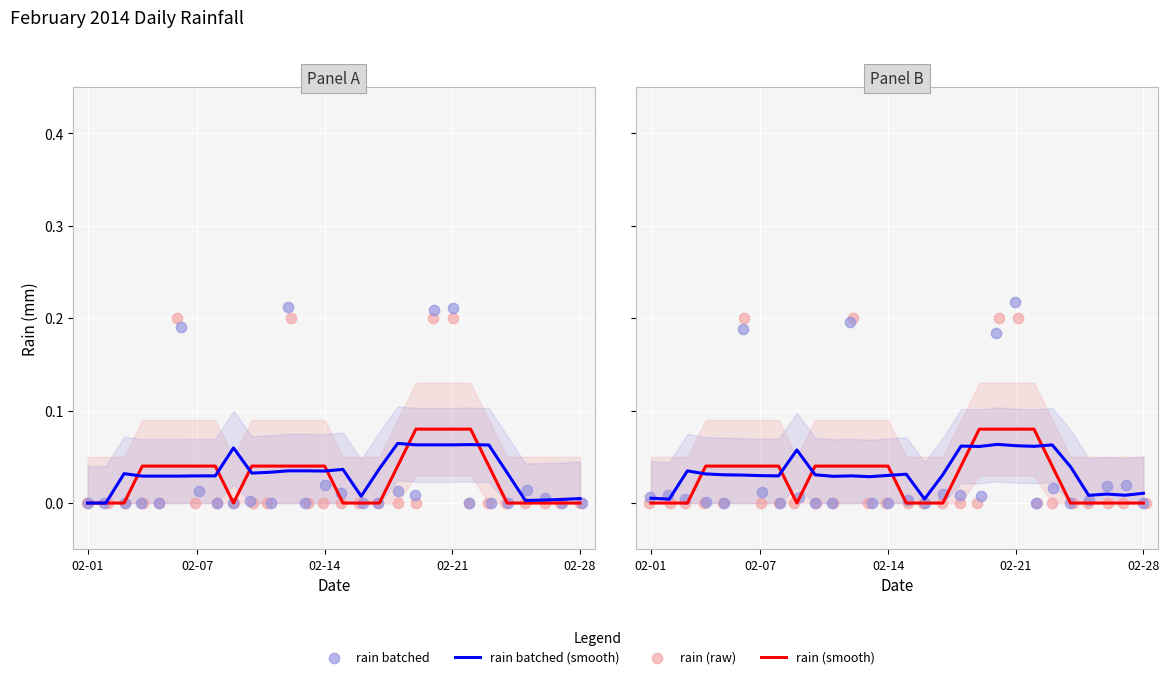

Which series has the largest total across all categories?

rain batched (smooth)